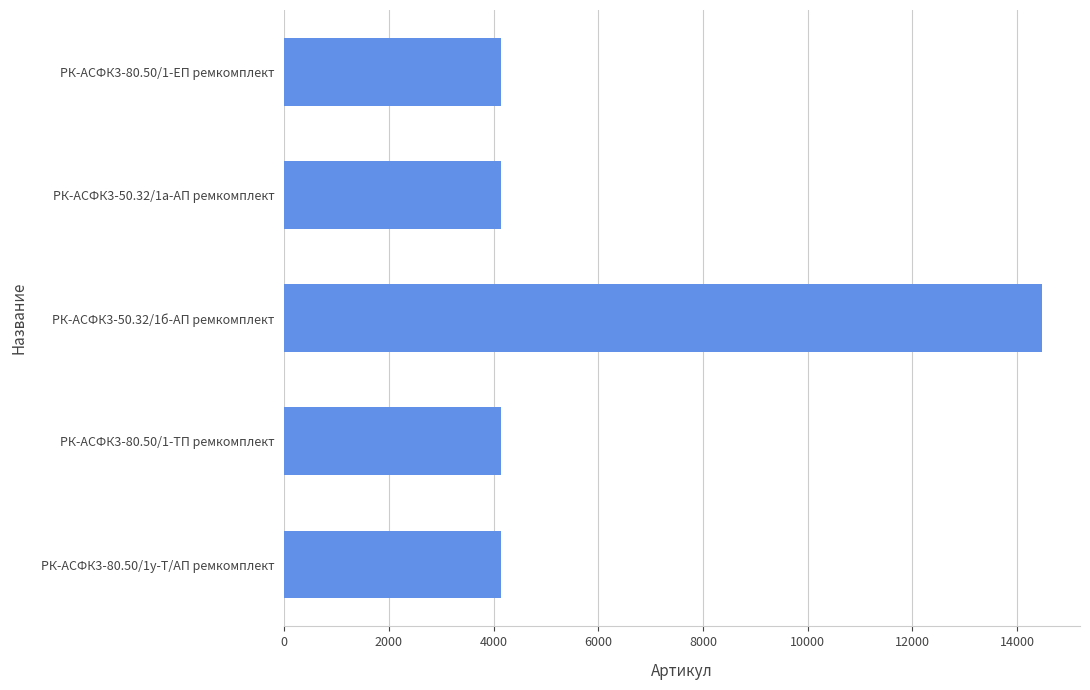

What is the difference between the maximum and minimum values?

10338